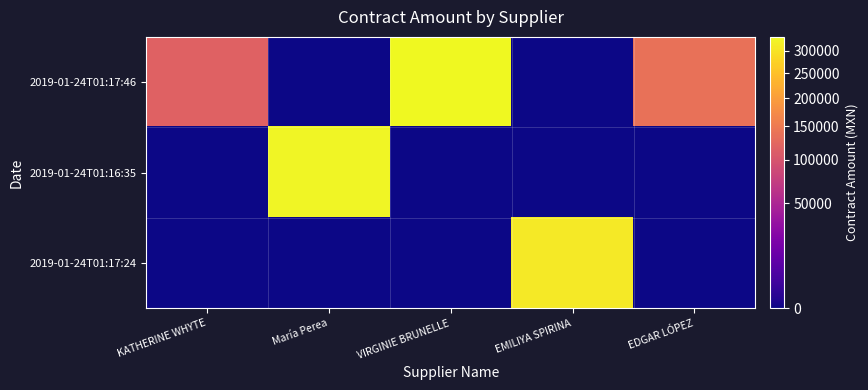

At which category is the sum across all series the highest?

VIRGINIE BRUNELLE